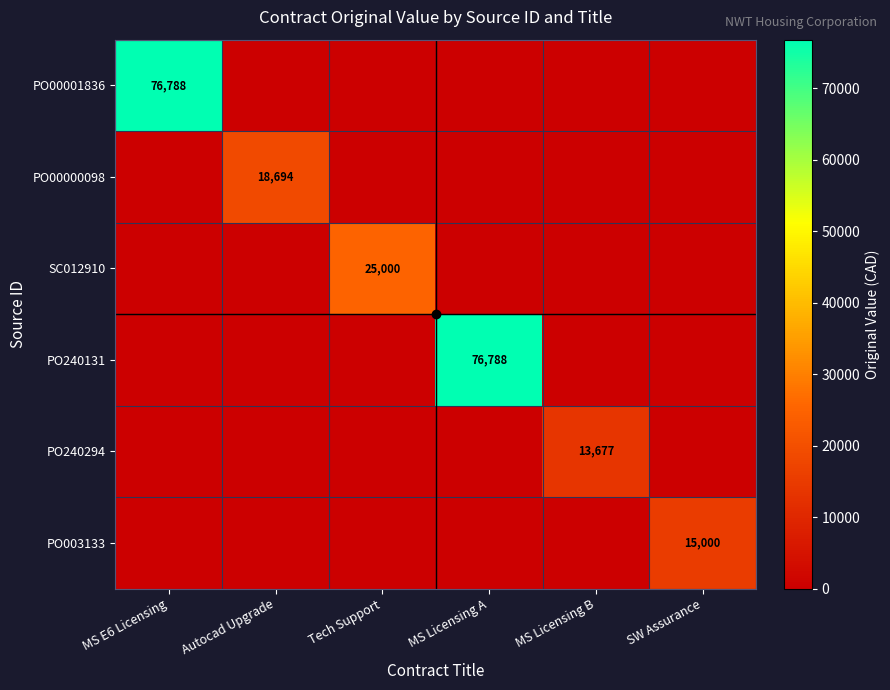

Is the value of PO00000098 at Autocad Upgrade greater than the value of PO240131 at MS Licensing A?

No